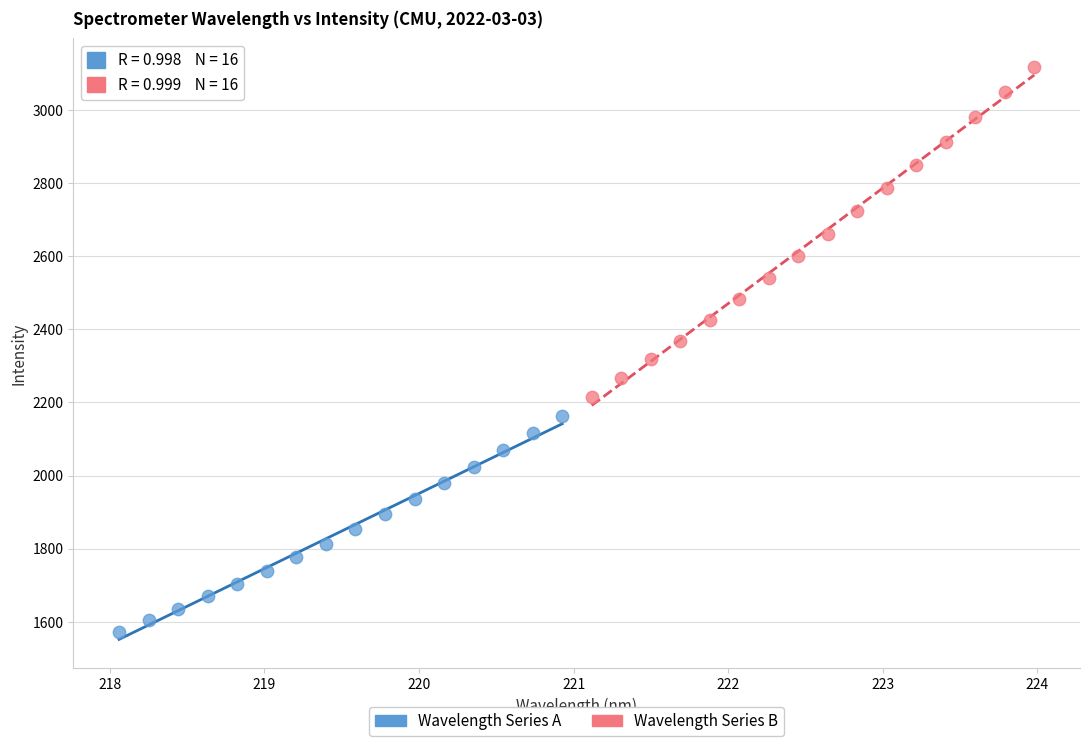

Which series contains the highest Y value?

Wavelength Series B